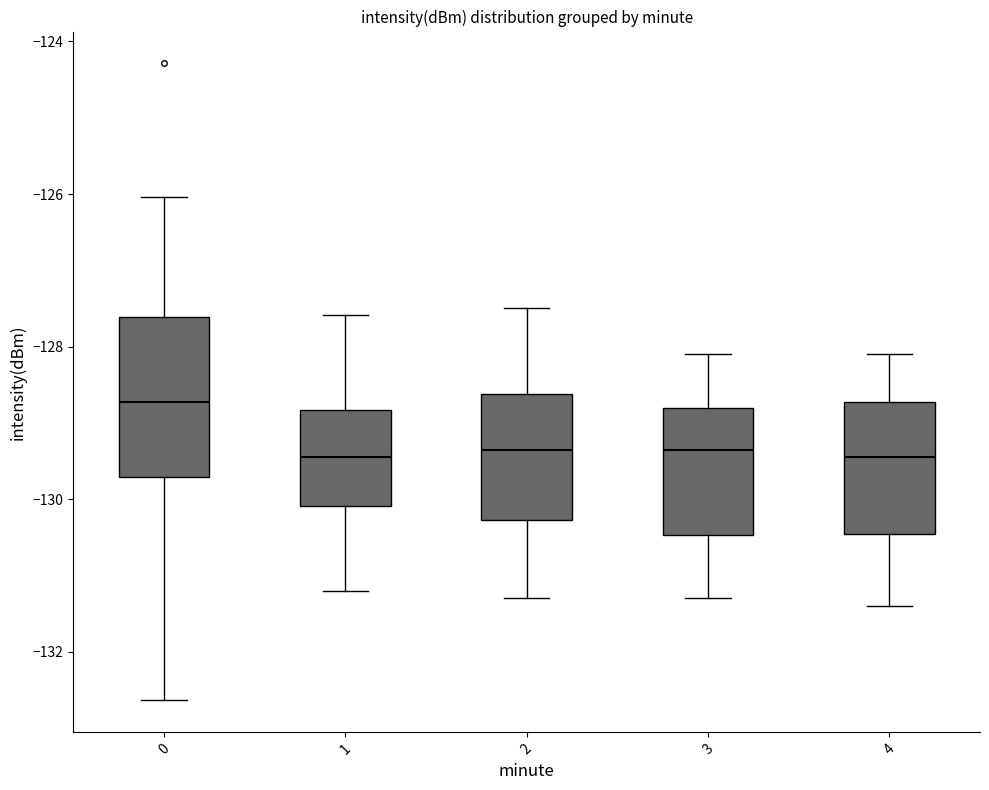

Reading left to right, read every box against the y-axis: the position of its median line, the range the box covers, and the ends of its whiskers. The values are not printed on the chart, so give them approximately, as read against the axis.

0: median -128.8, box -129.8 to -127.6, whiskers -132.6 to -126.0
1: median -129.4, box -130.0 to -128.8, whiskers -131.2 to -127.6
2: median -129.4, box -130.2 to -128.6, whiskers -131.2 to -127.4
3: median -129.4, box -130.4 to -128.8, whiskers -131.2 to -128.0
4: median -129.4, box -130.4 to -128.8, whiskers -131.4 to -128.0